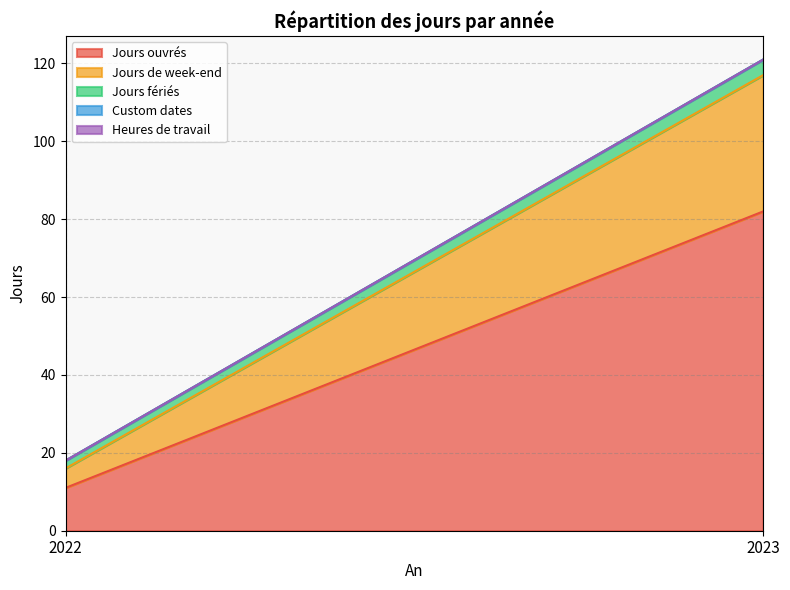

Between 2023 and 2022, which is larger?

2023